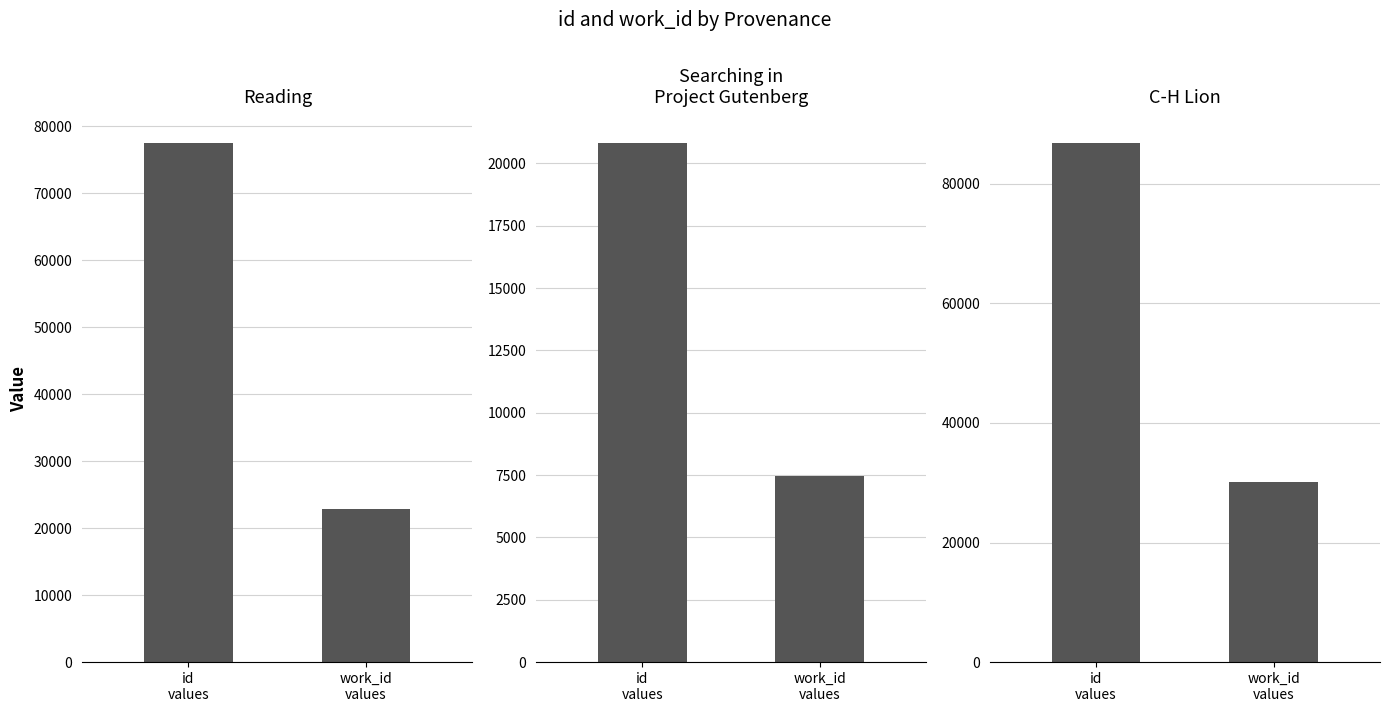

What is the sum of the C-H Lion values at work_id
values and id
values?

117043